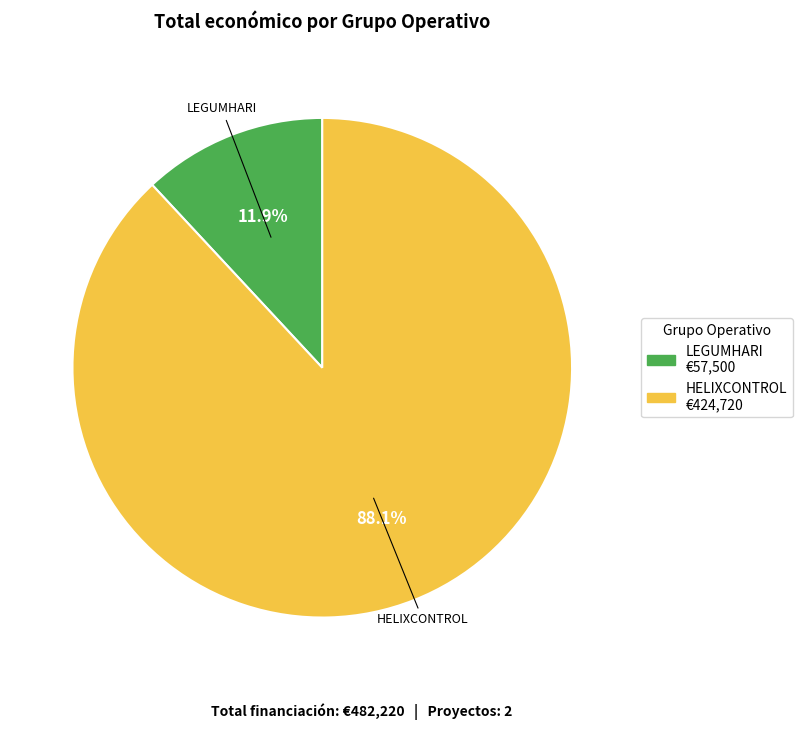

Is there any slice that represents more than half of the pie?

Yes